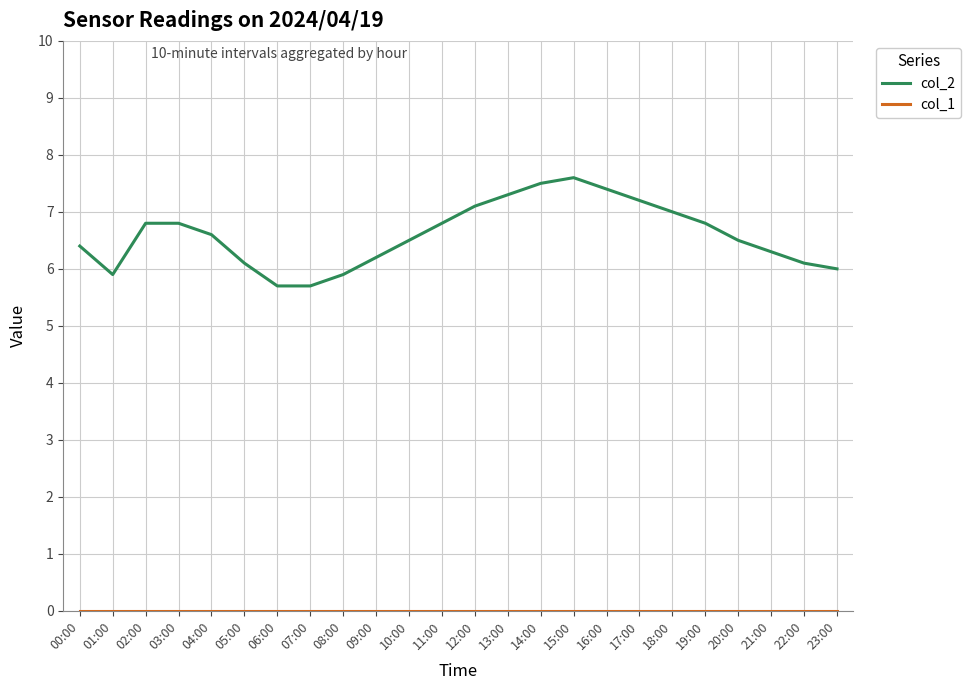

Which series has the widest spread of values?

col_2